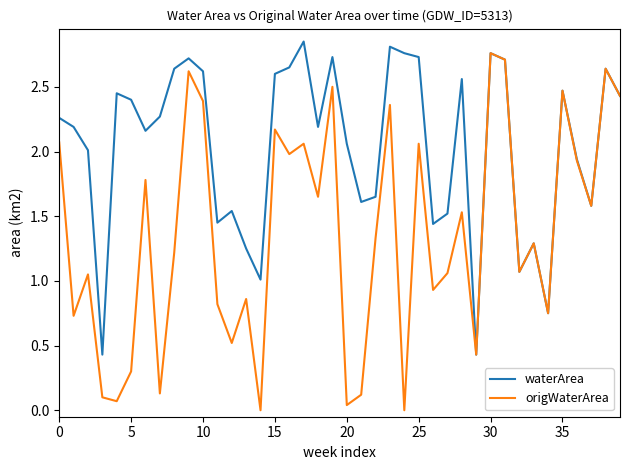

True or false: waterArea and origWaterArea intersect in this chart.

False